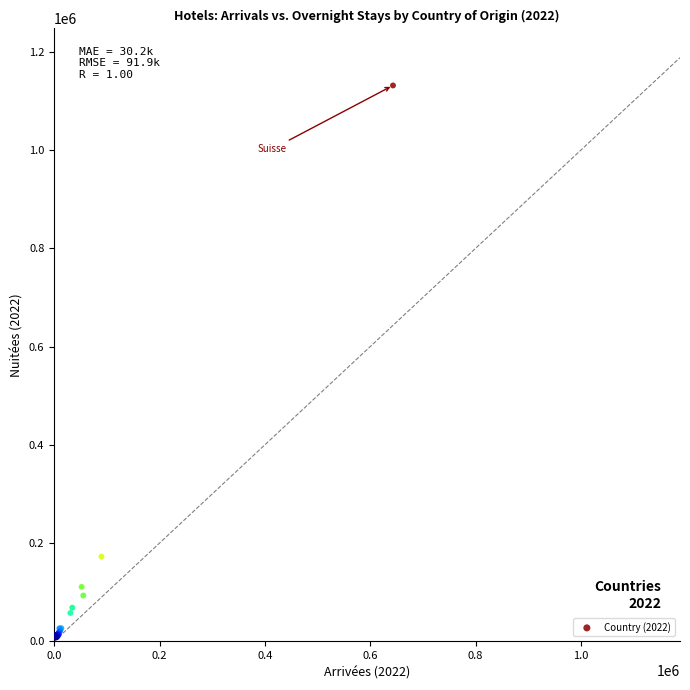

What Y value in the scatter plot is closest to 569641?

172418